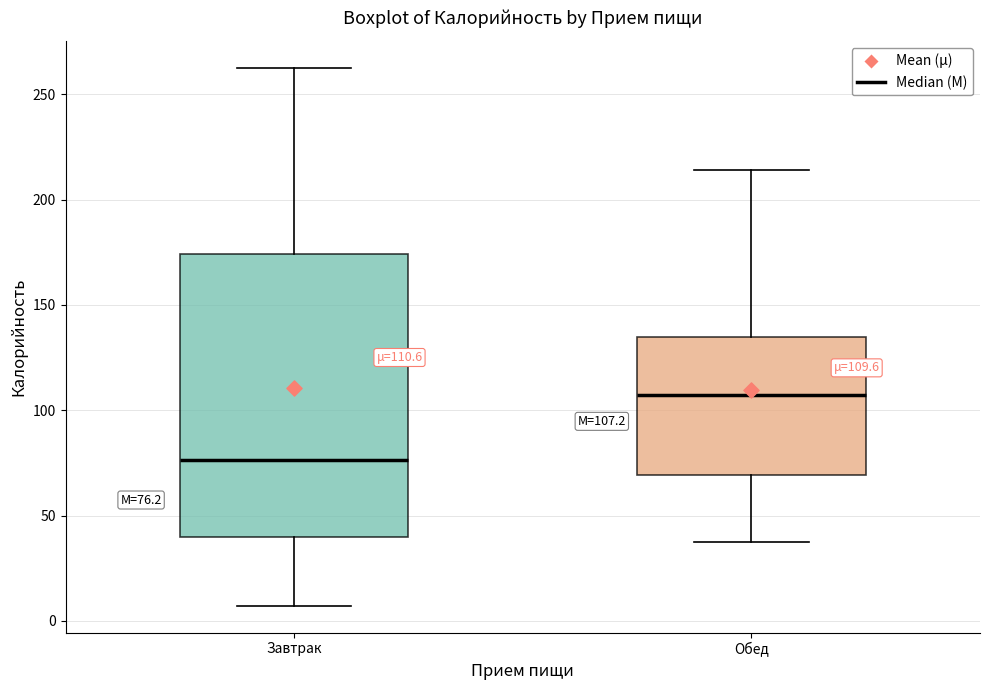

Which box's median line is the lowest?

Завтрак